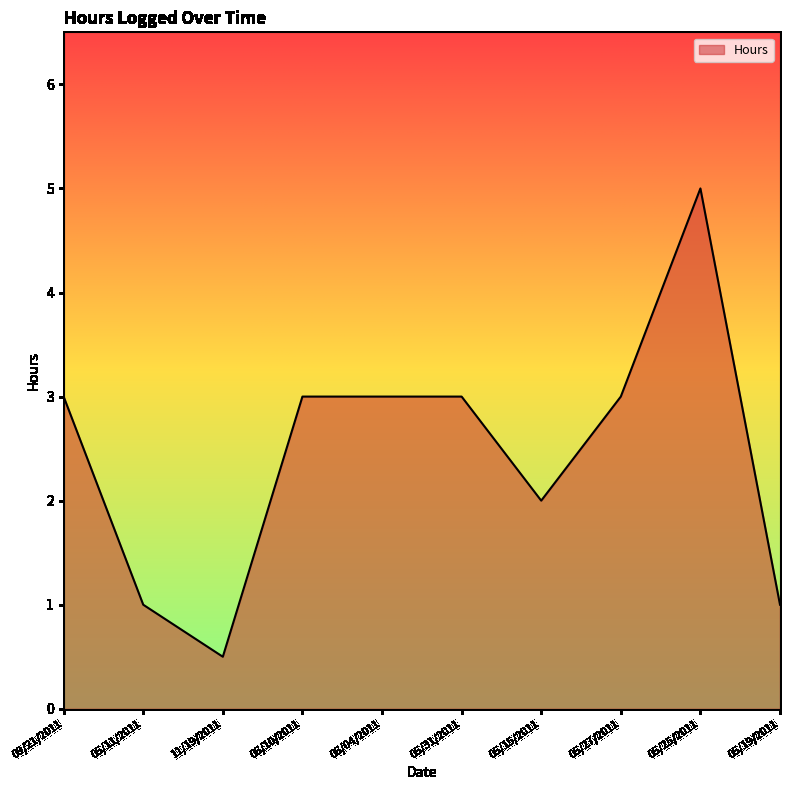

Which label corresponds to the smallest value in the chart?

11/19/2011